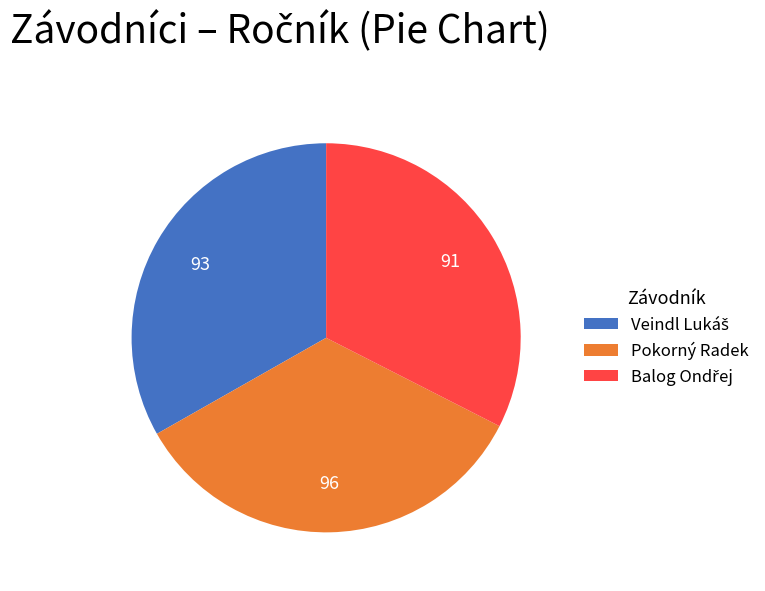

Which category has the biggest portion of the pie?

Pokorný Radek